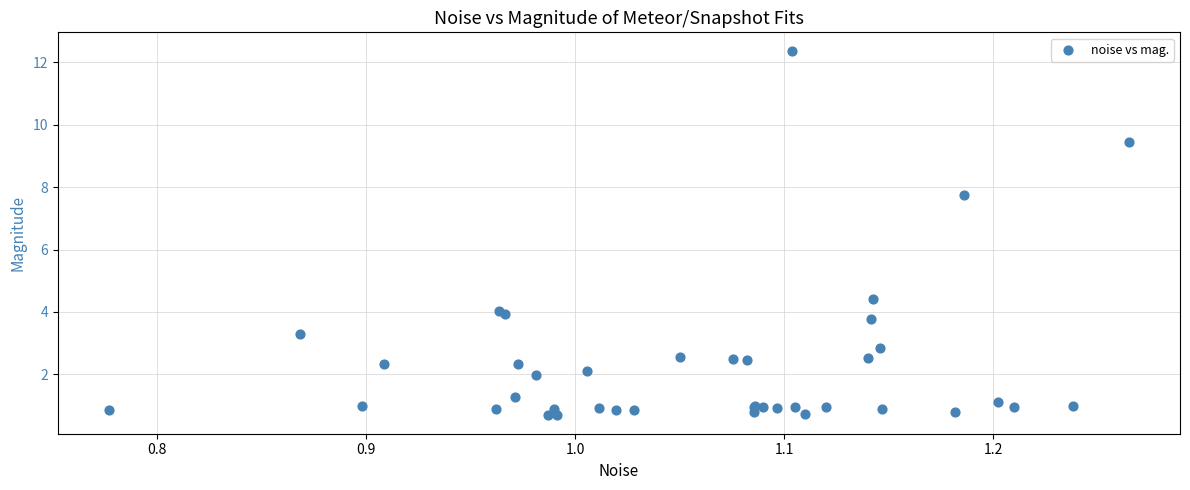

What Y value in the scatter plot is closest to 6?

4.4